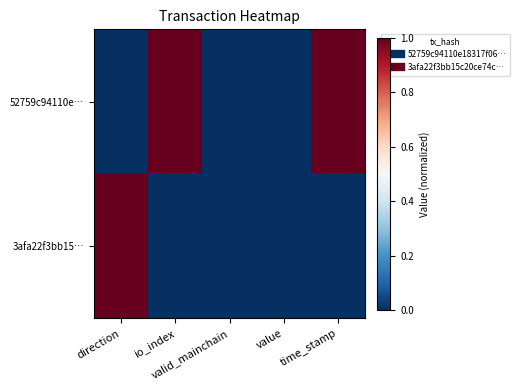

Between io_index and time_stamp, which series saw the biggest shift?

52759c94110e…